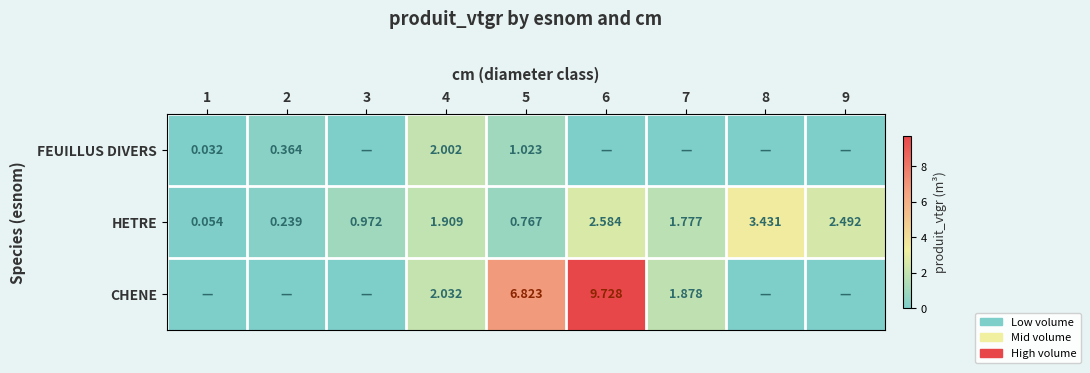

Rank the series at 4 from highest to lowest value.

CHENE, FEUILLUS DIVERS, HETRE